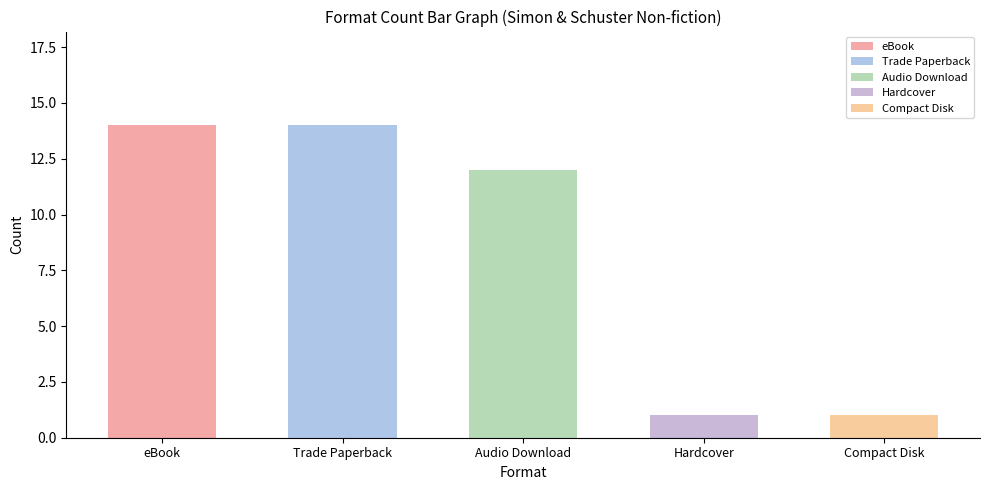

What is the label of the 5th bar from the left?

Compact Disk